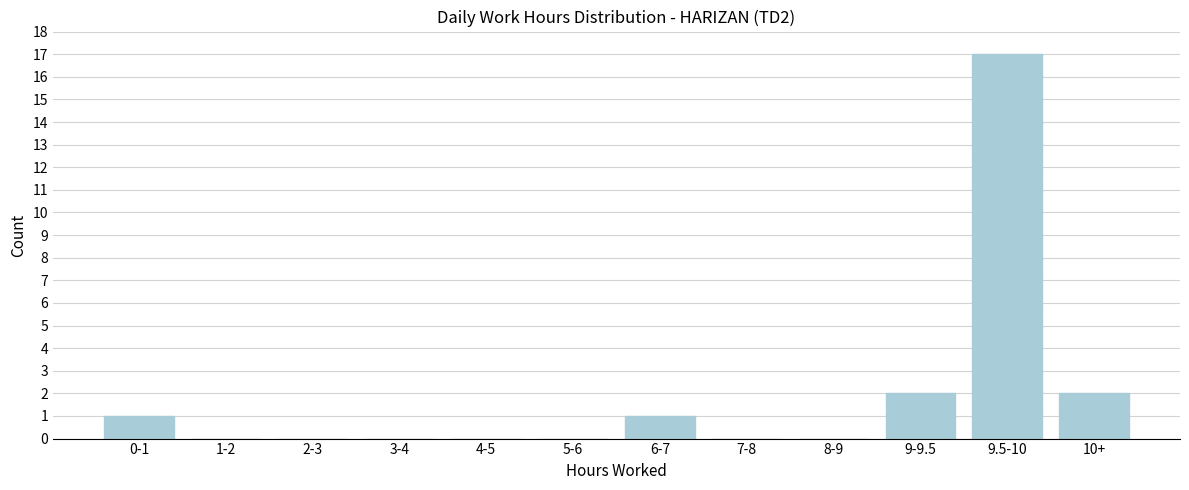

Reading right to left, extract all data points from this chart.

10+=2	9.5-10=17	9-9.5=2	8-9=0	7-8=0	6-7=1	5-6=0	4-5=0	3-4=0	2-3=0	1-2=0	0-1=1